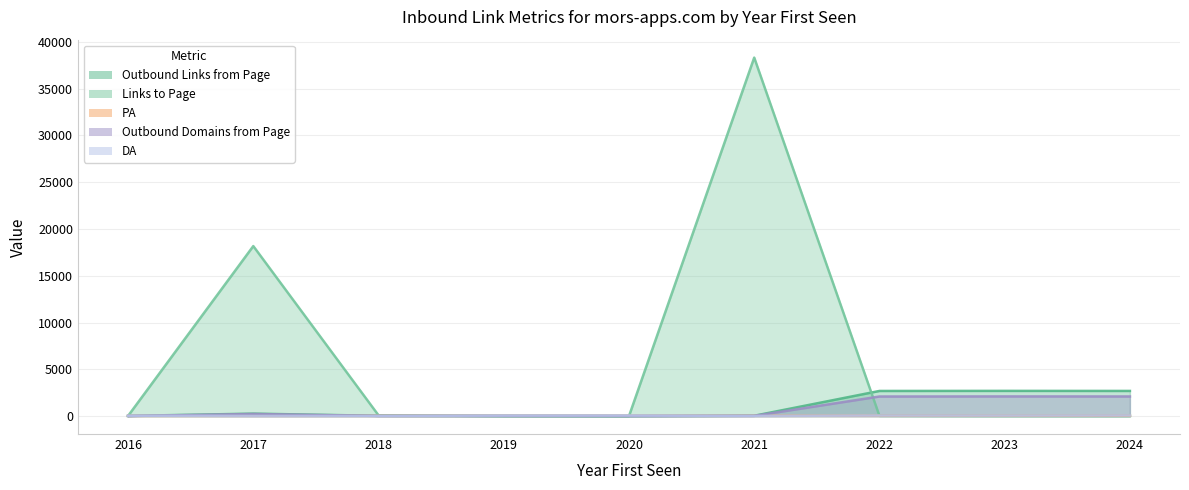

At which label is PA closest to 35?

2021